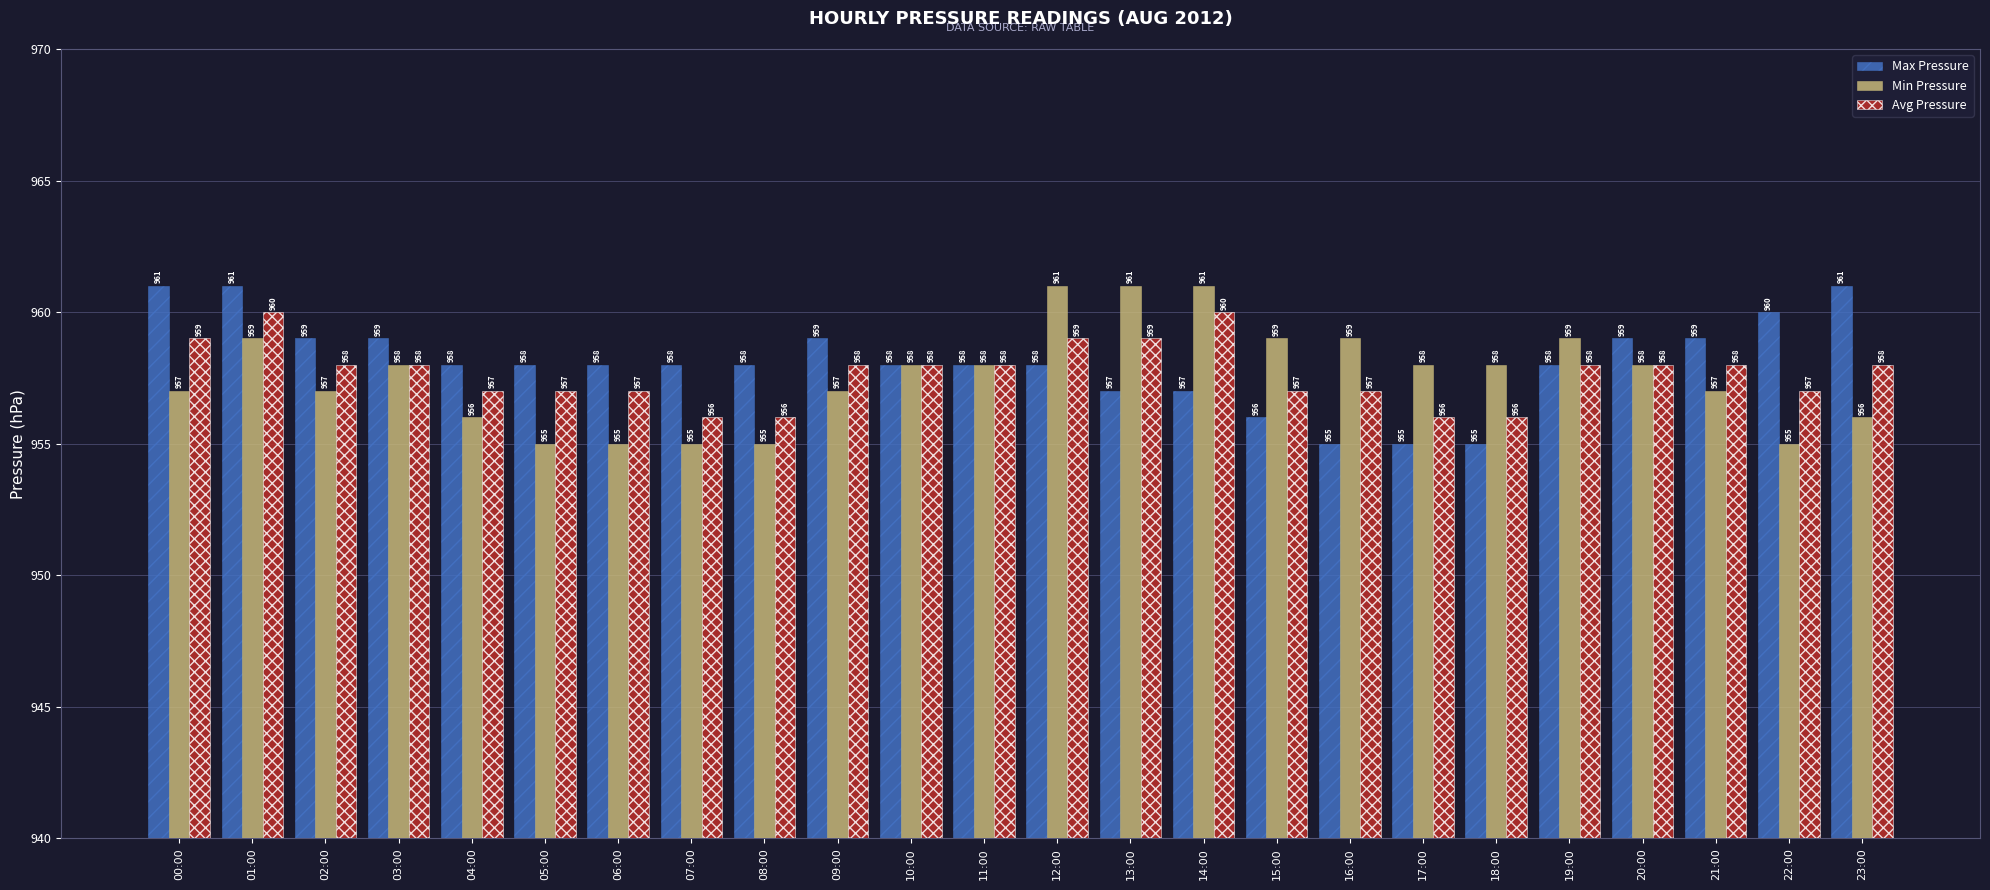

Rank the series by their average value, from highest to lowest.

Max Pressure, Avg Pressure, Min Pressure